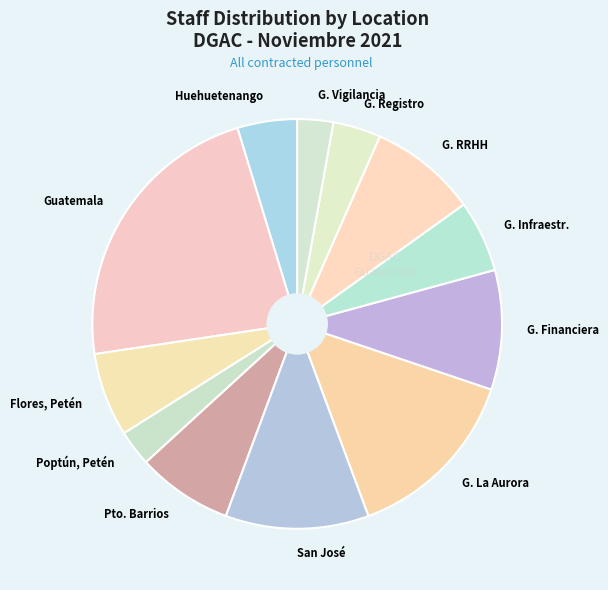

True or false: Pto. Barrios accounts for 8% of the total.

True